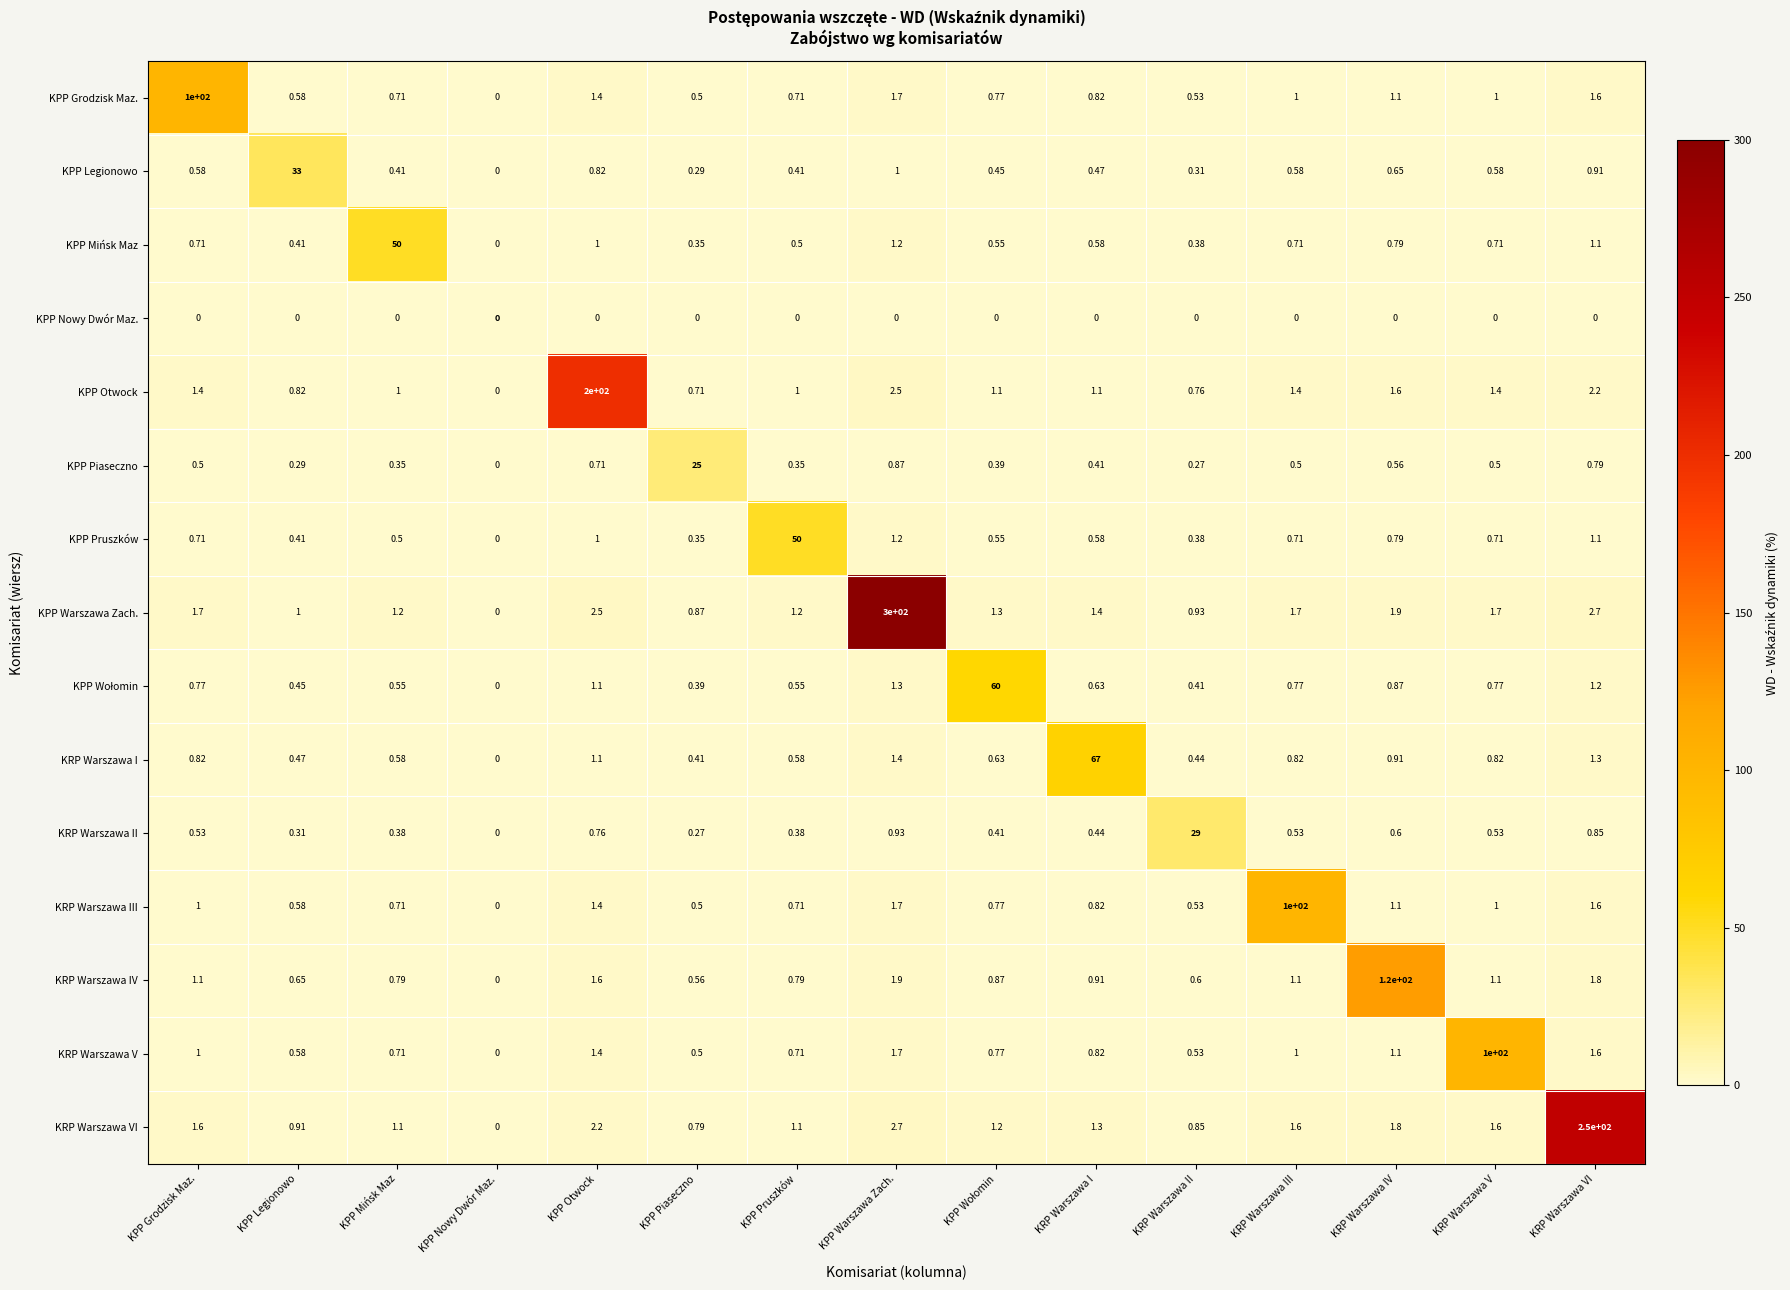

At which label does KRP Warszawa V reach its peak?

KRP Warszawa V